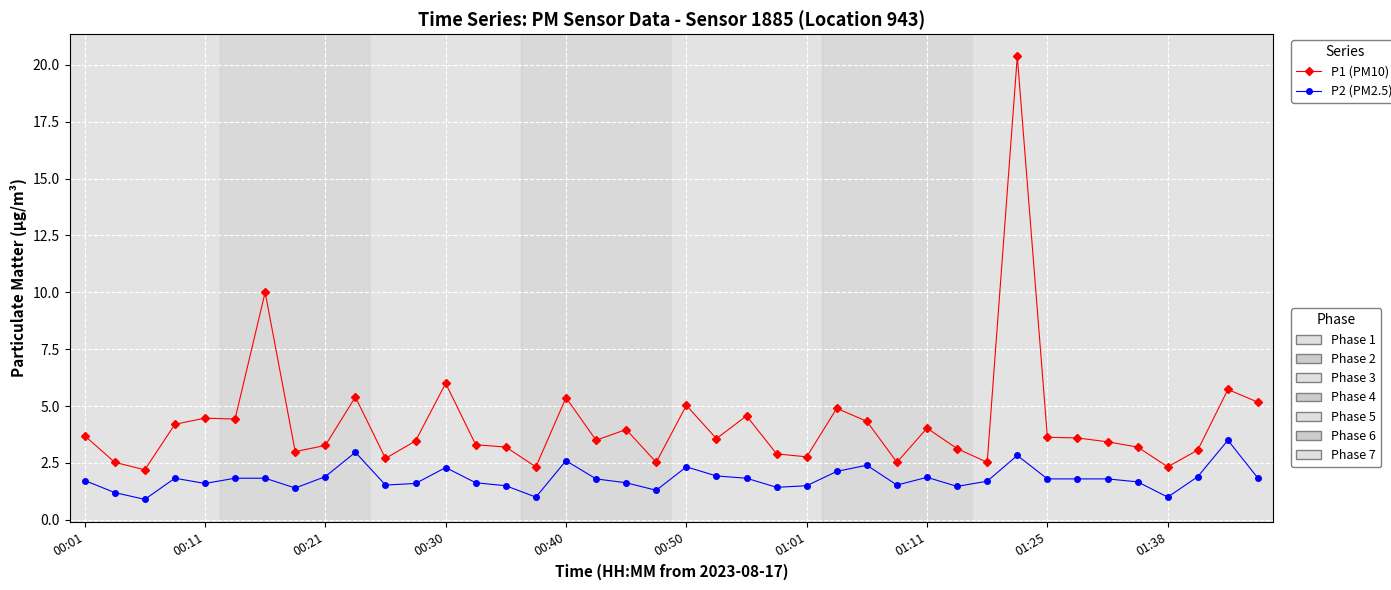

What is the smallest value displayed?

0.9